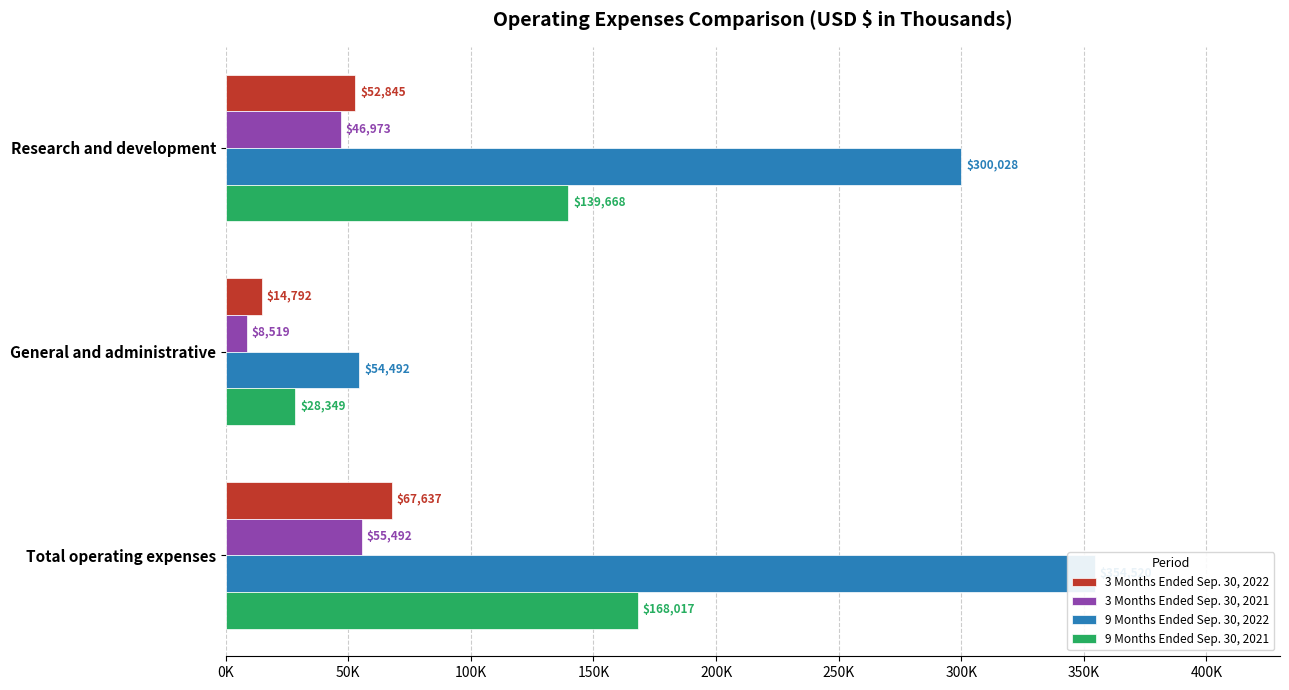

How many groups of bars are there?

3